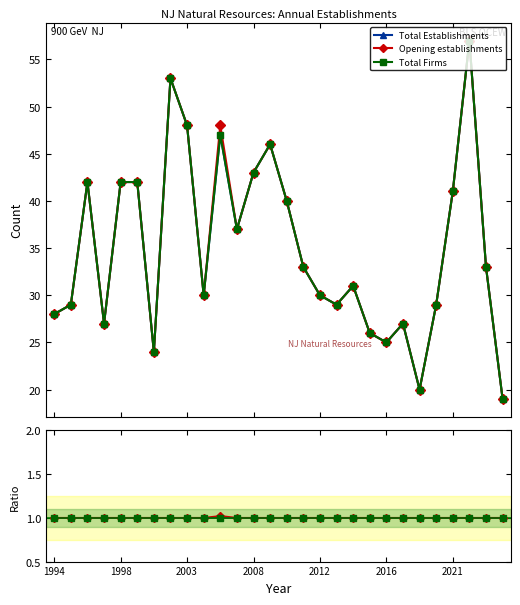

True or false: Total Establishments and Opening establishments intersect in this chart.

False